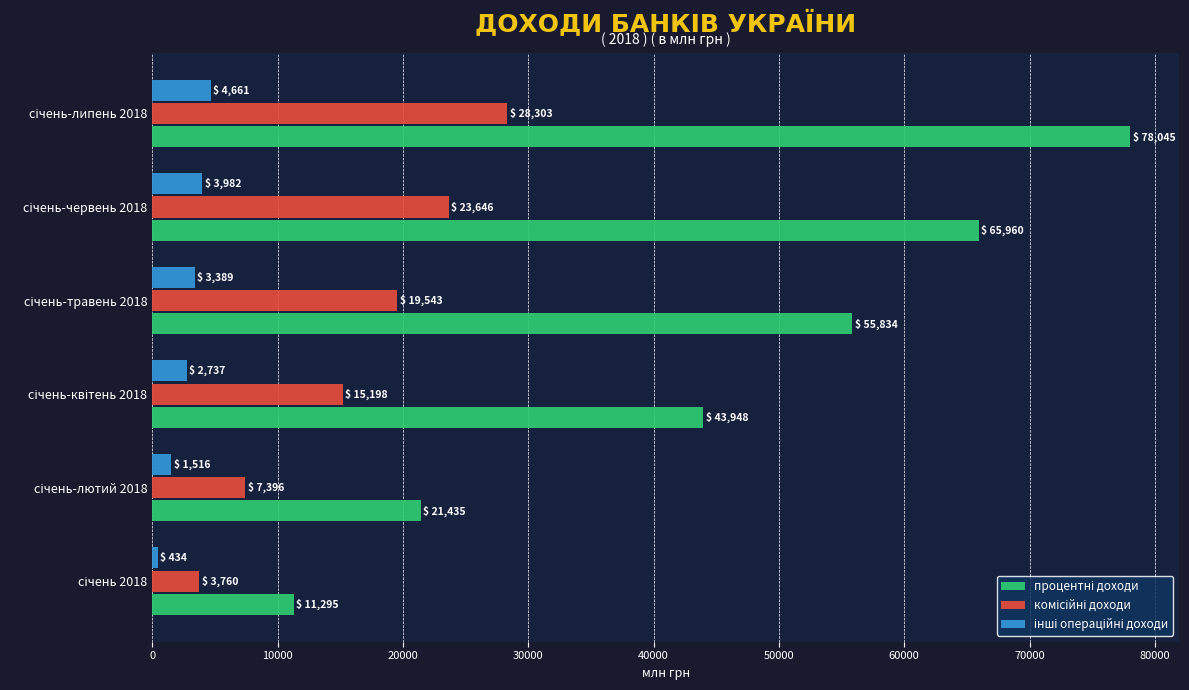

At how many categories does at least one series exceed 55663?

3